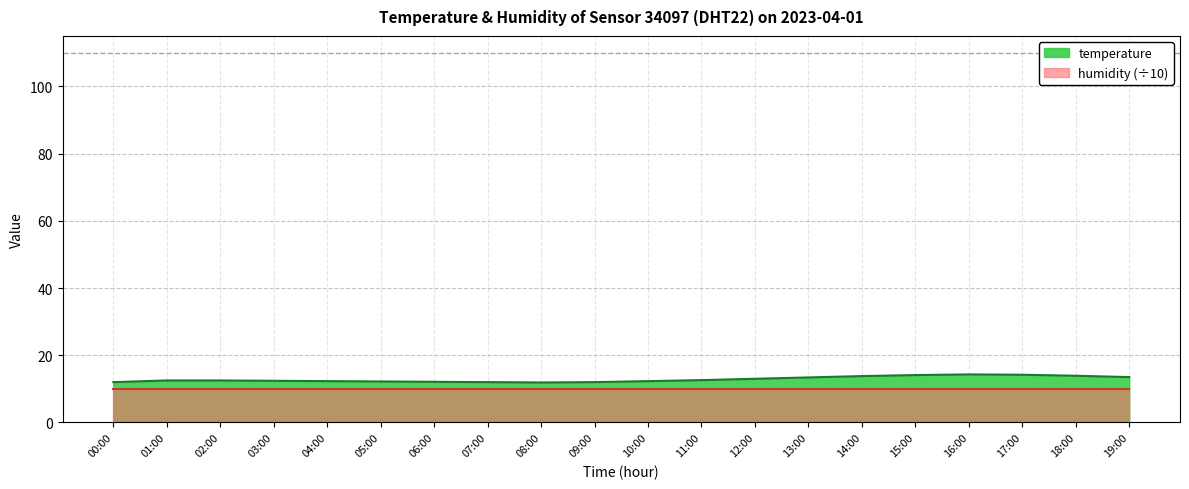

At which category does the data reach its first local peak?

16:00